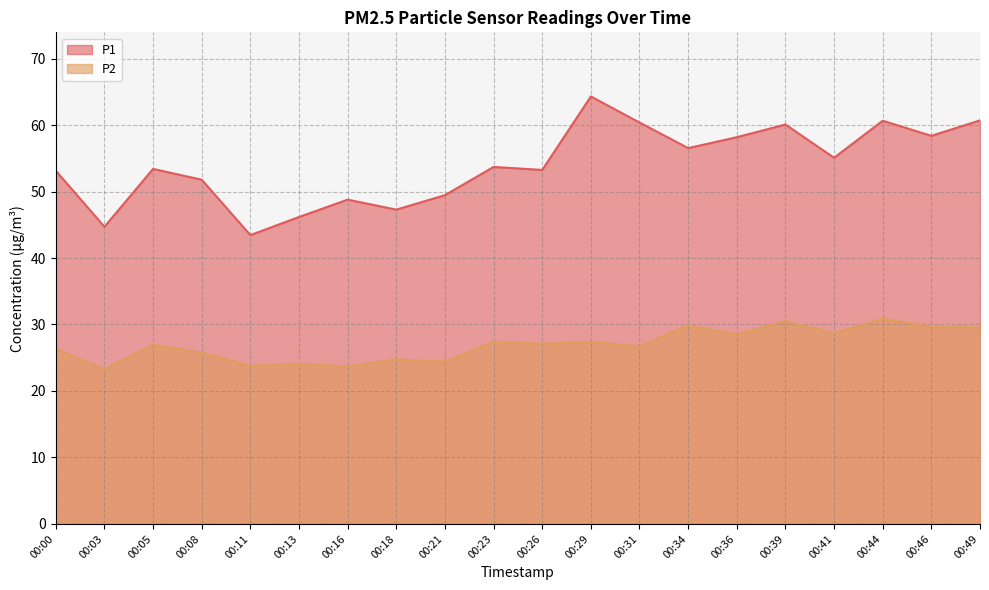

The P2 series shows 37.4 at 00:29. True or false?

False